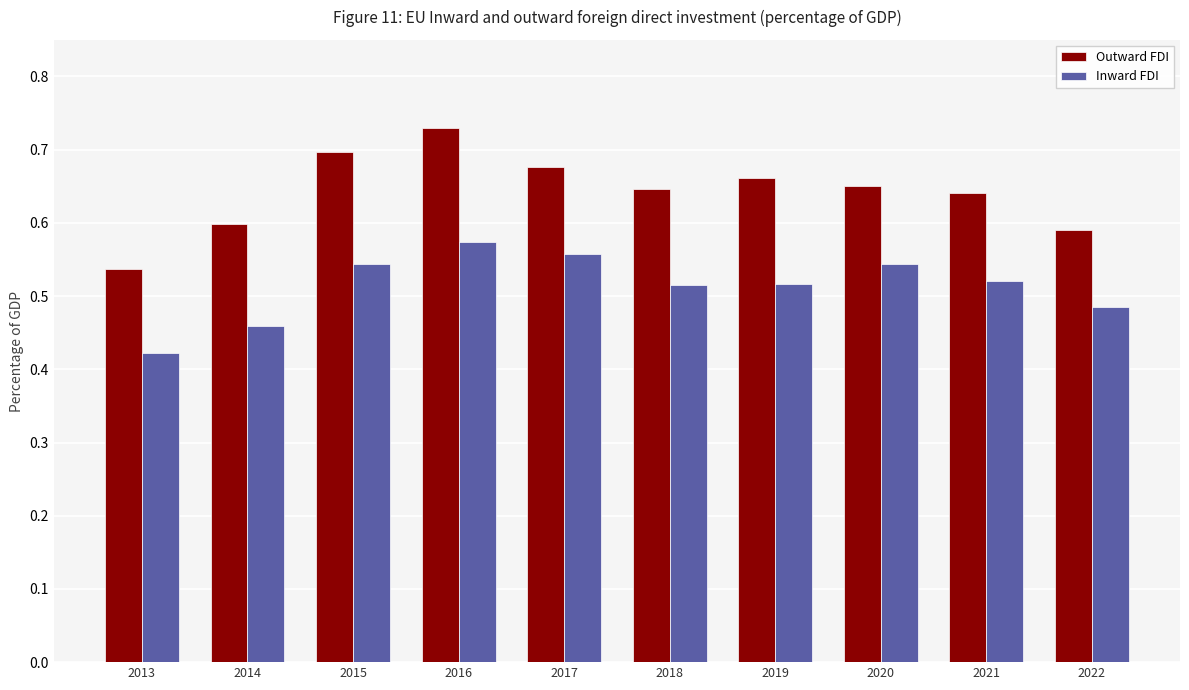

What is the total value across all series at 2020?

1.2